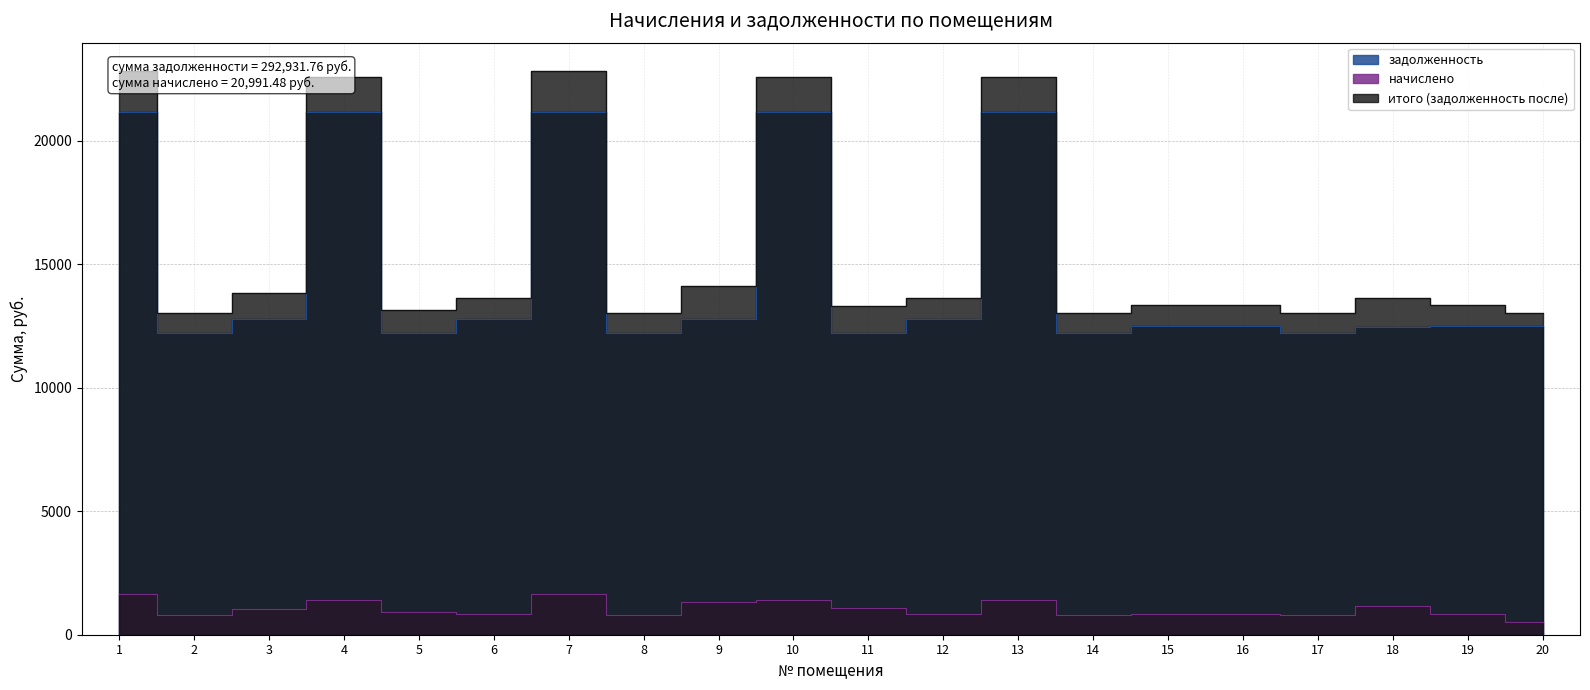

At which category does итого (задолженность после) reach its first local peak?

4